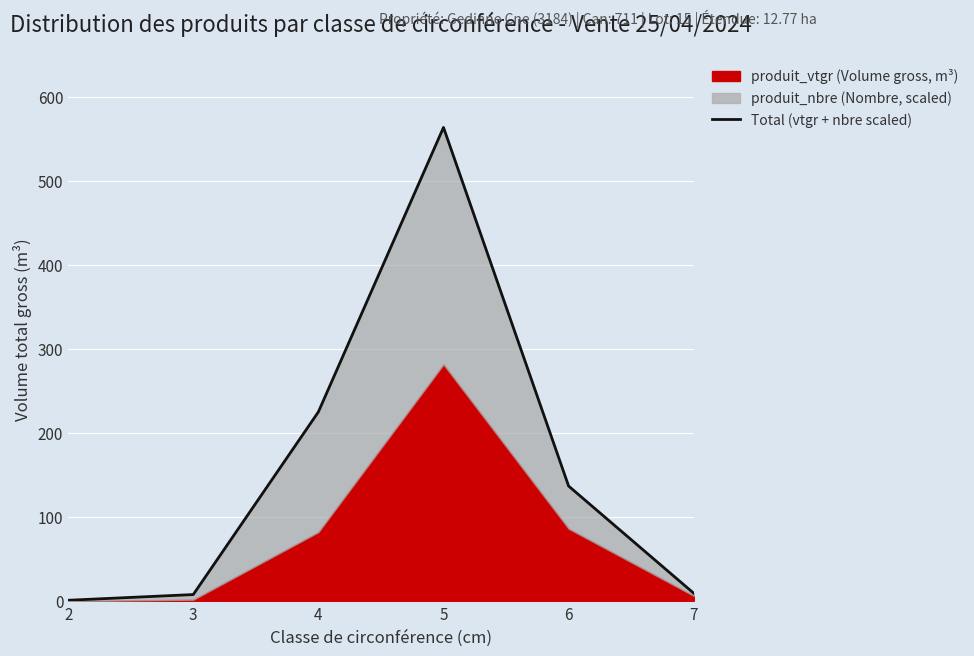

What is the value of the 4th point from the left?

564.2